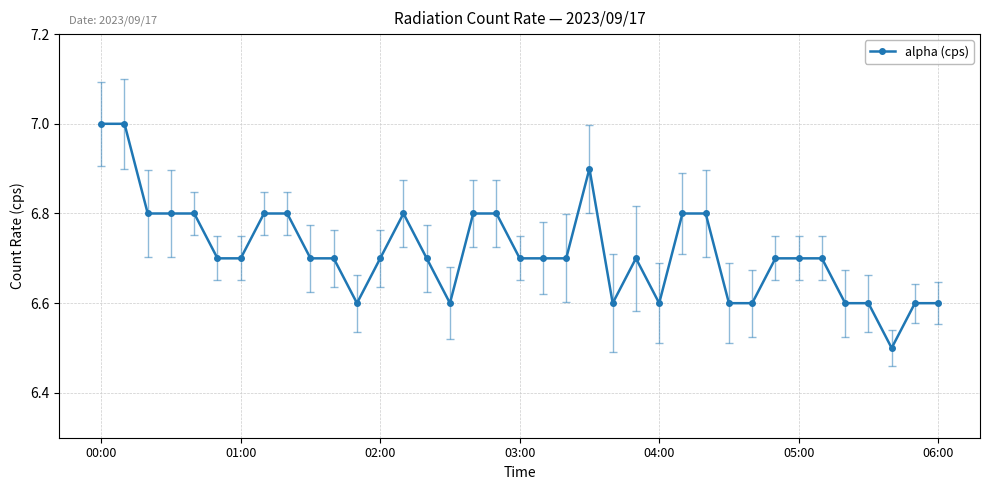

What is the average value?

6.7